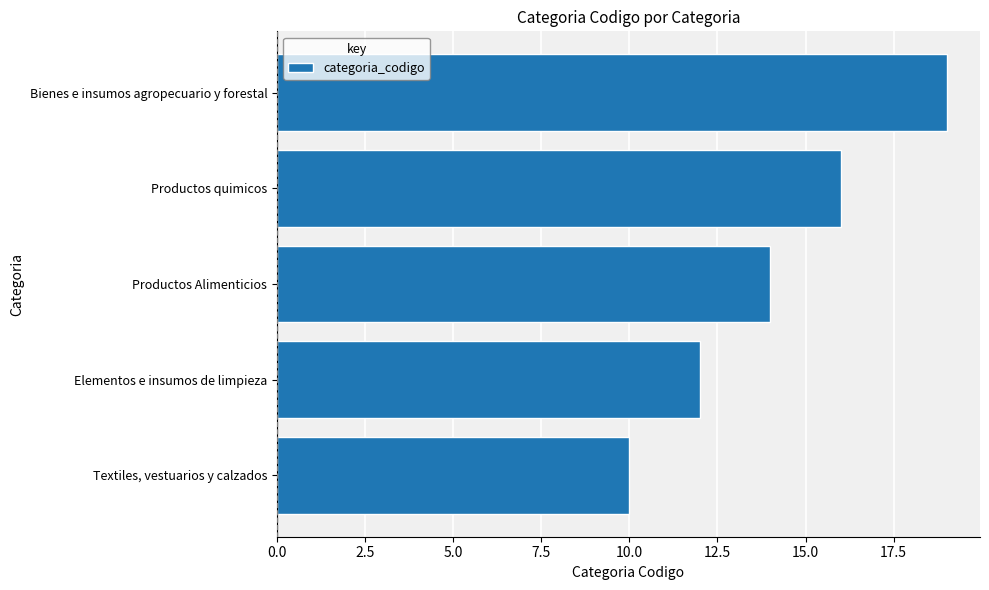

Reading bottom to top, what are all the values shown in this chart?

Textiles, vestuarios y calzados=10	Elementos e insumos de limpieza=12	Productos Alimenticios=14	Productos quimicos=16	Bienes e insumos agropecuario y forestal=19